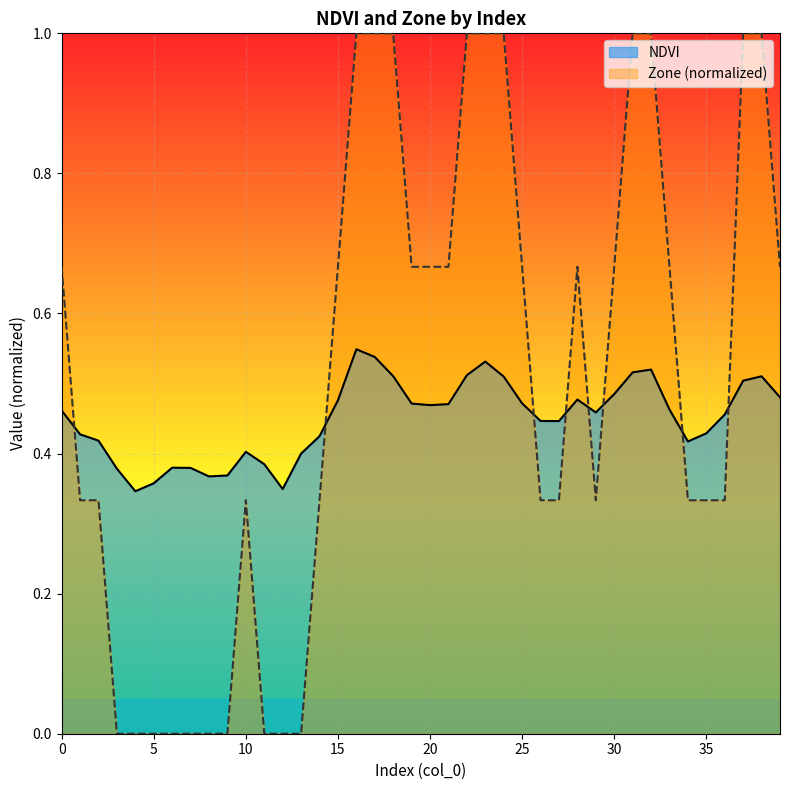

The NDVI series shows 0.5 at 30. True or false?

True